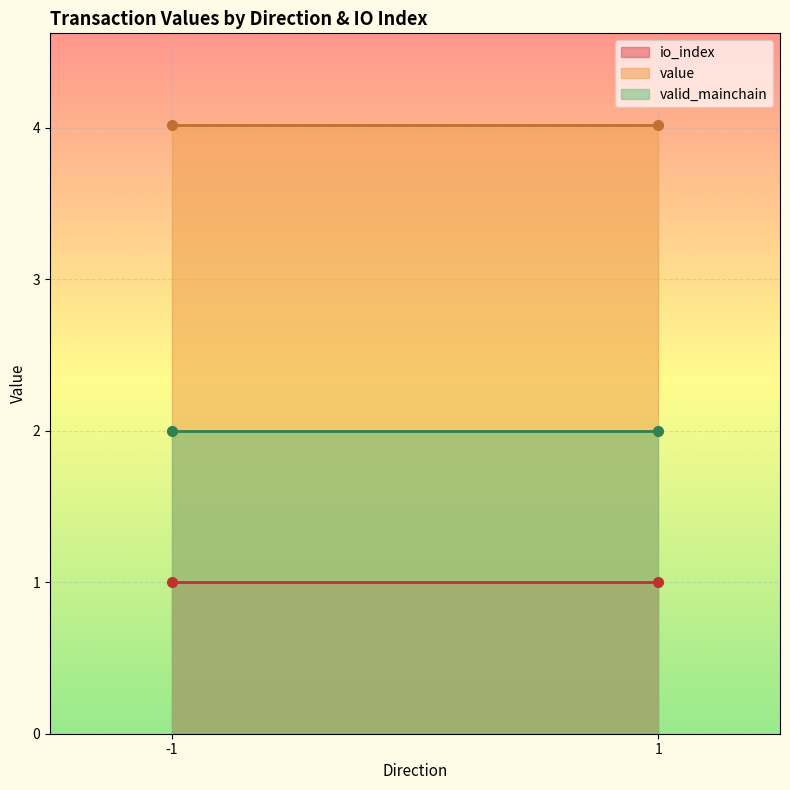

At which category is the sum across all series the highest?

-1_1